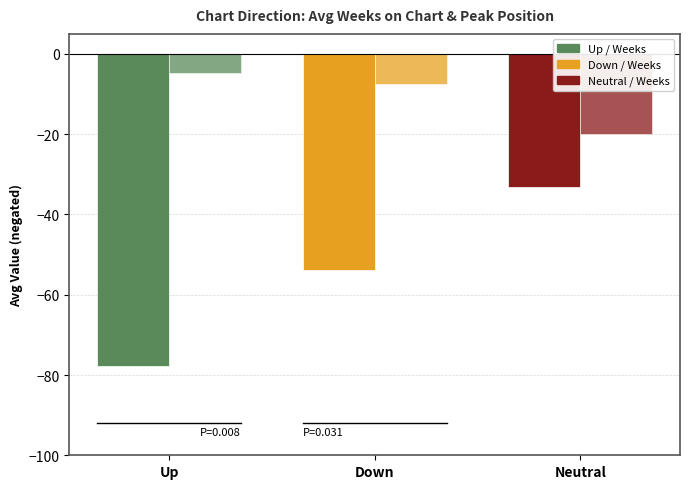

Does the chart contain stacked bars?

No